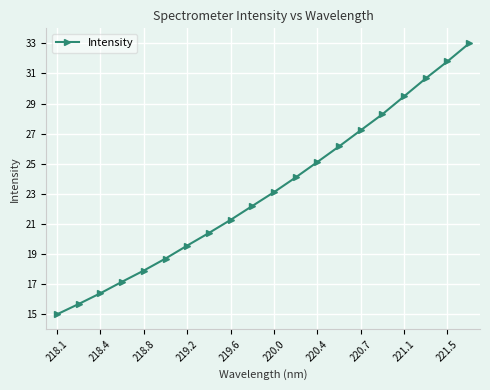

What is the average value?

23.2